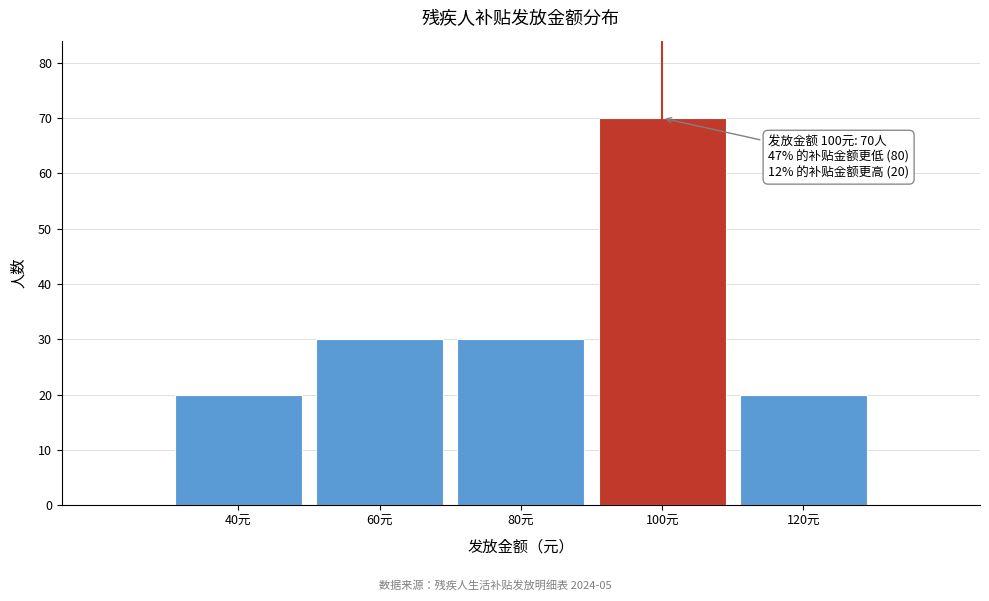

Reading left to right, extract all data points from this chart.

20	30	30	70	20